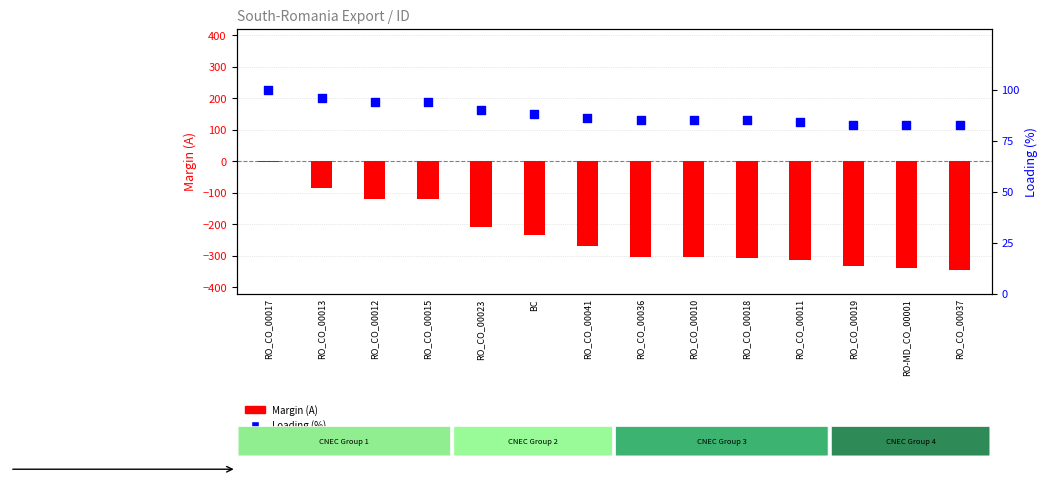

What are all the series names shown in the legend?

Margin (A), Loading (%)